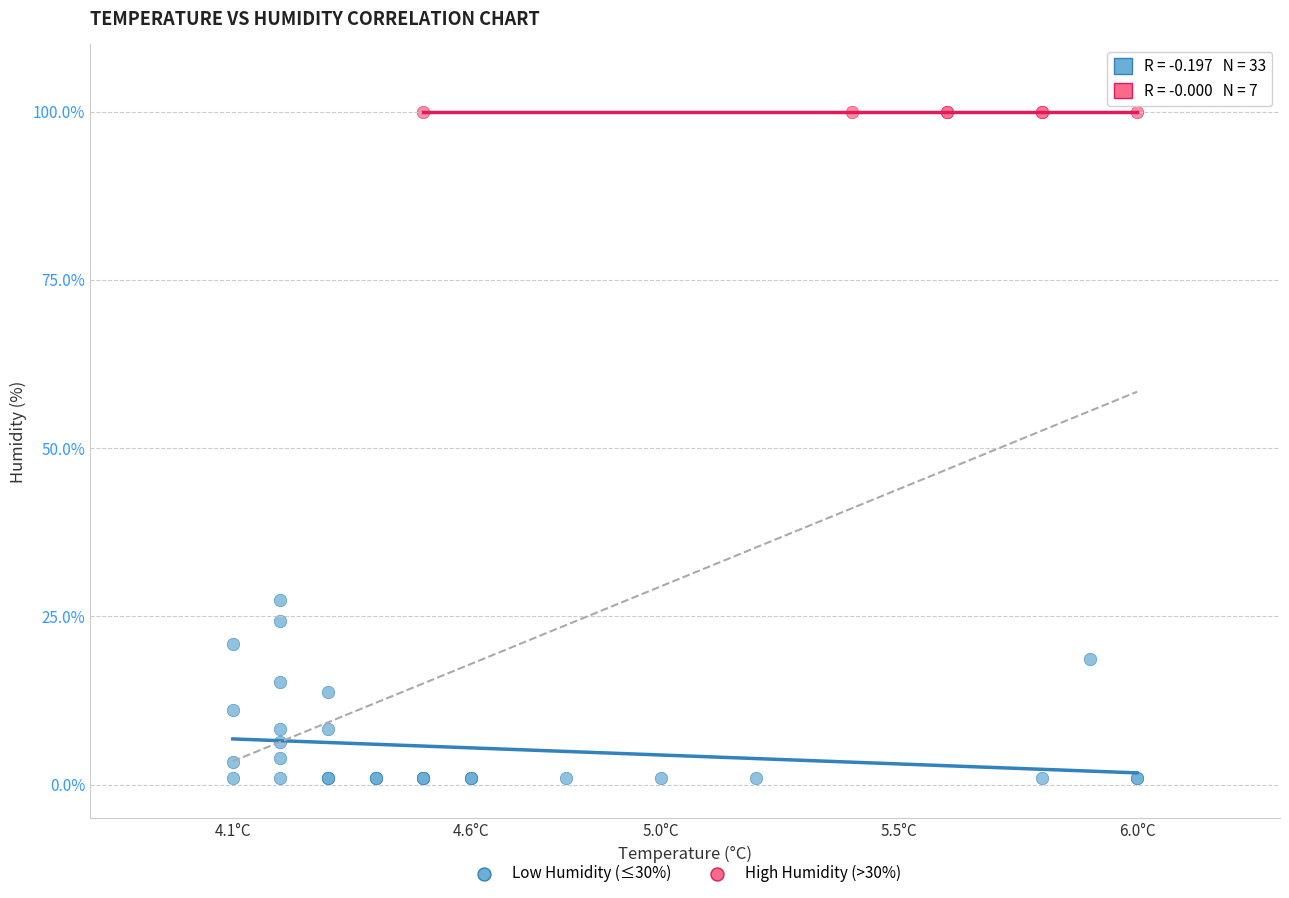

Which series reaches the maximum Y coordinate?

High Humidity (>30%)